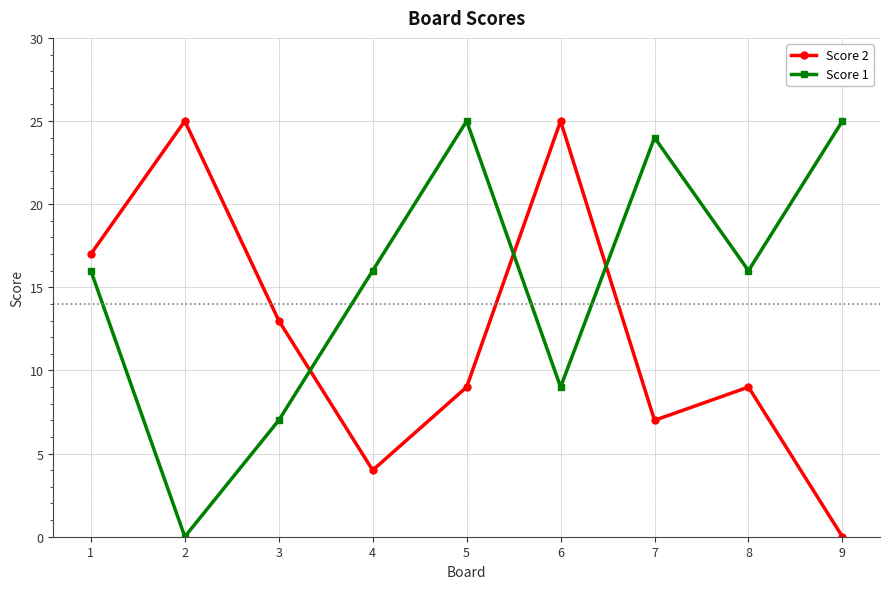

After their last crossing, which series has the higher values: Score 2 or Score 1?

Score 1